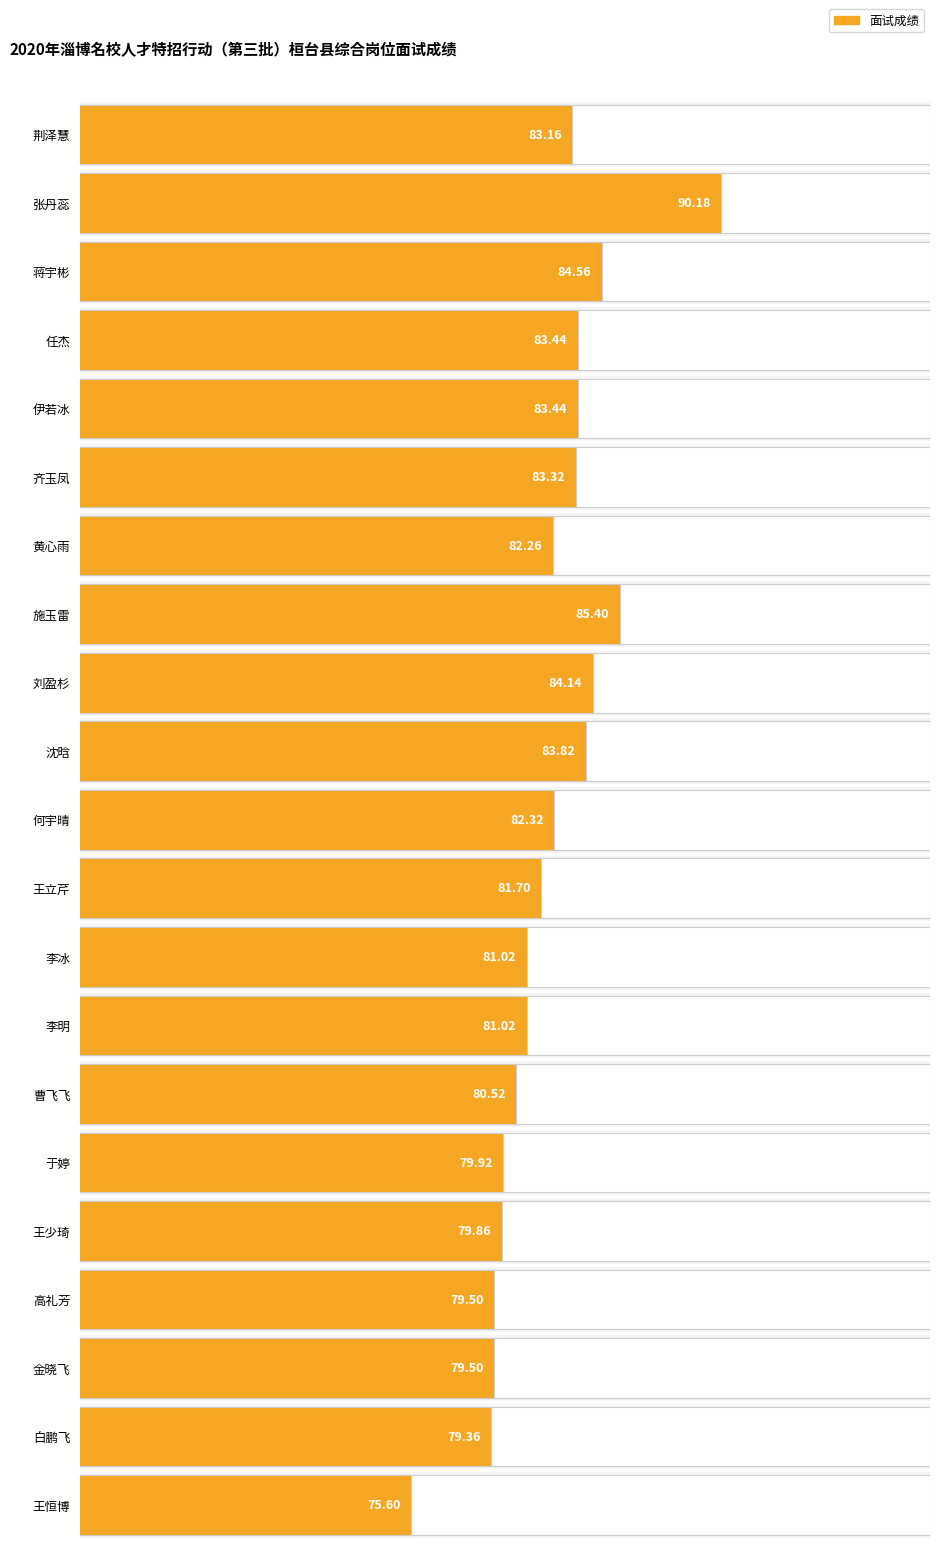

Which label corresponds to the largest value in the chart?

张丹蕊